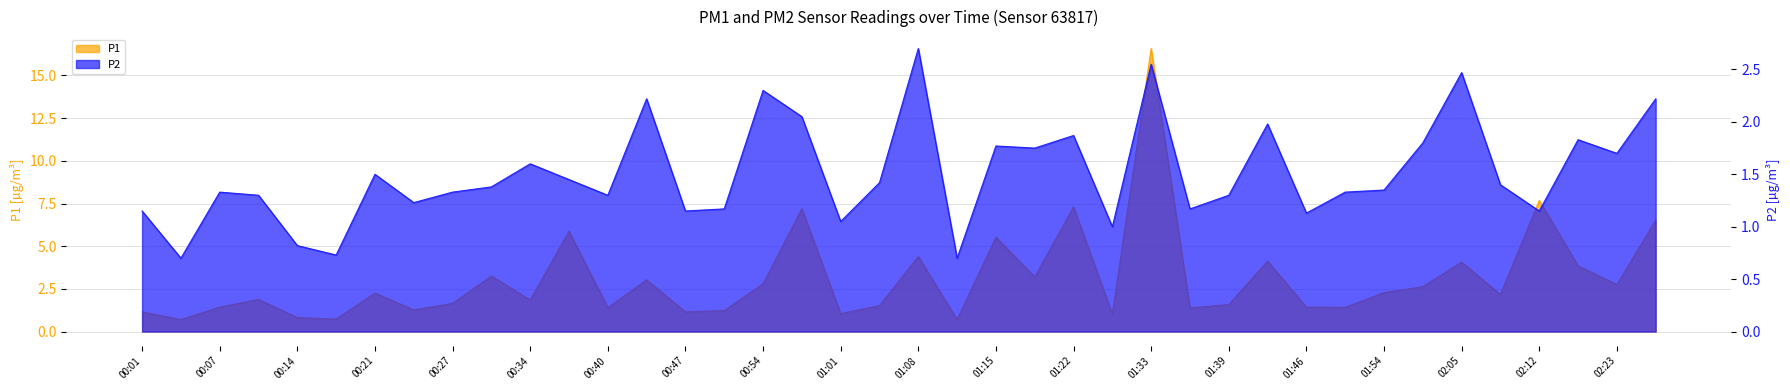

What is the maximum value shown in the chart?

16.6